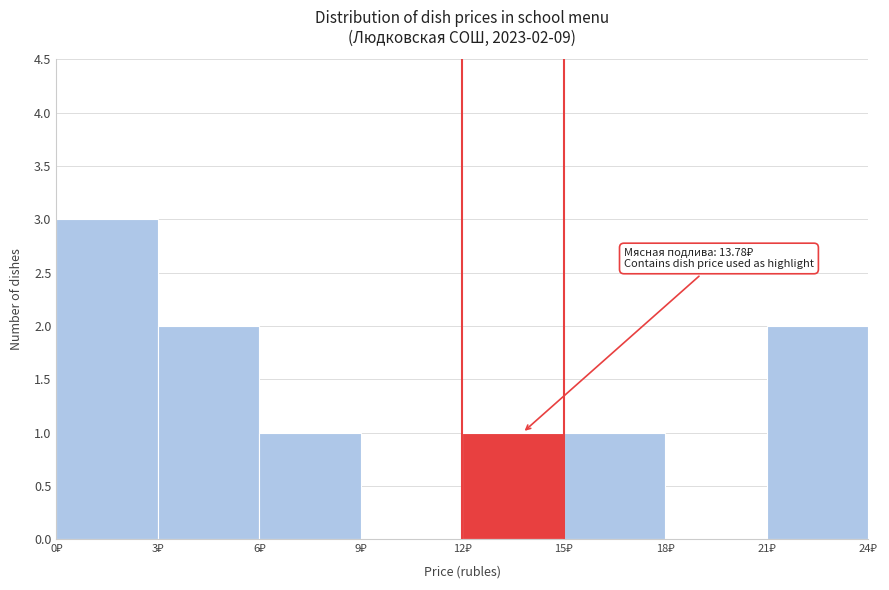

Over which range of the x-axis is the bar tallest?

0 to 3